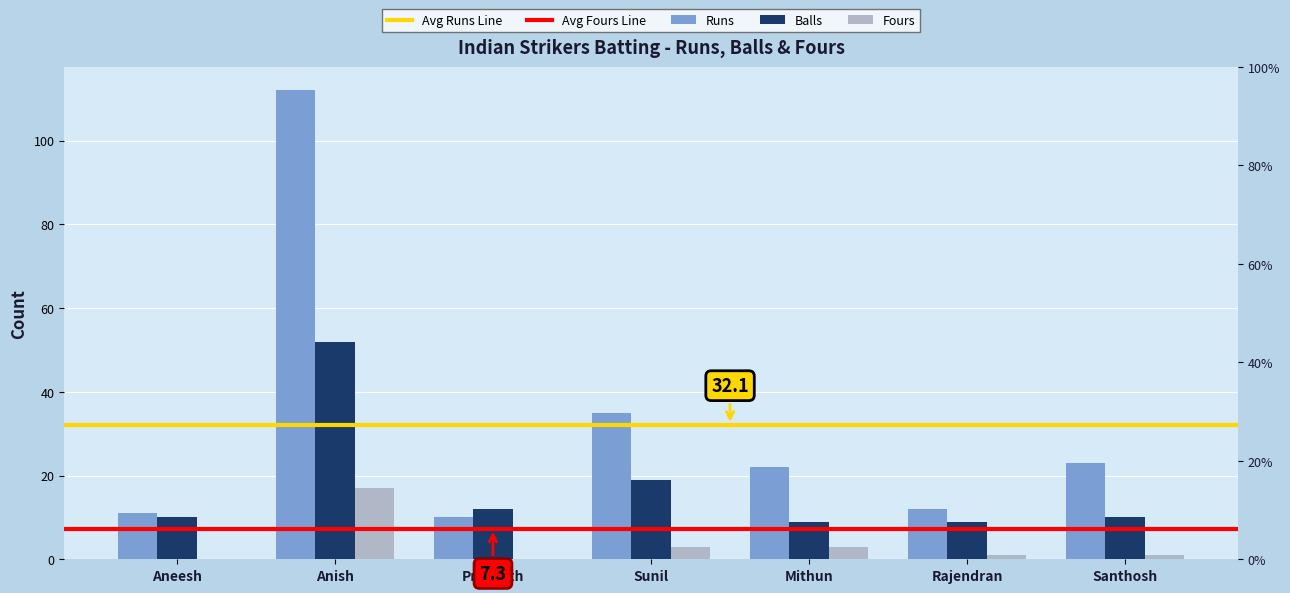

How many values in the Fours series exceed 1?

3